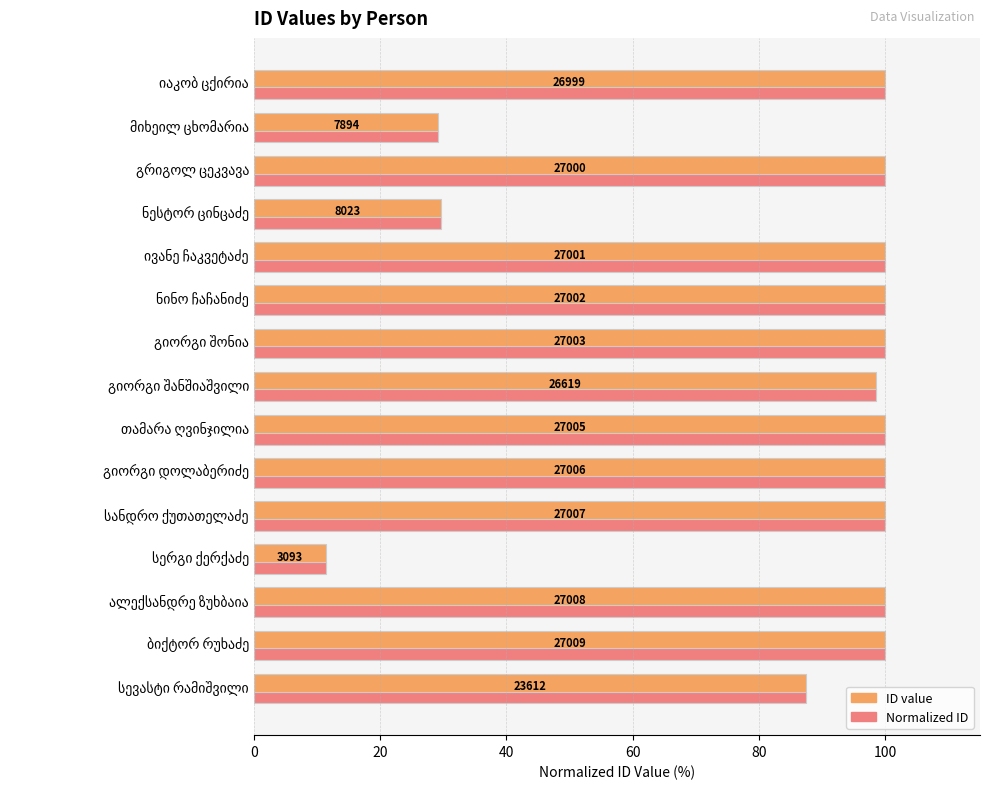

What are all the series names shown in the legend?

ID value, Normalized ID